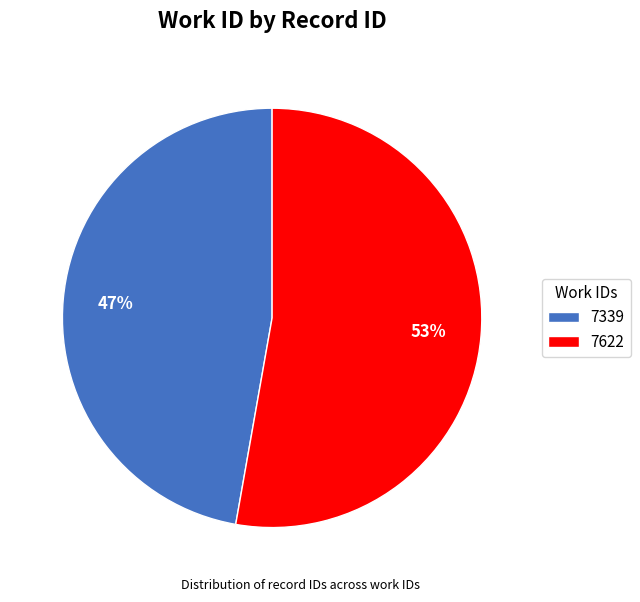

What is the ratio of the value at 7622 to the value at 7339?

1.1